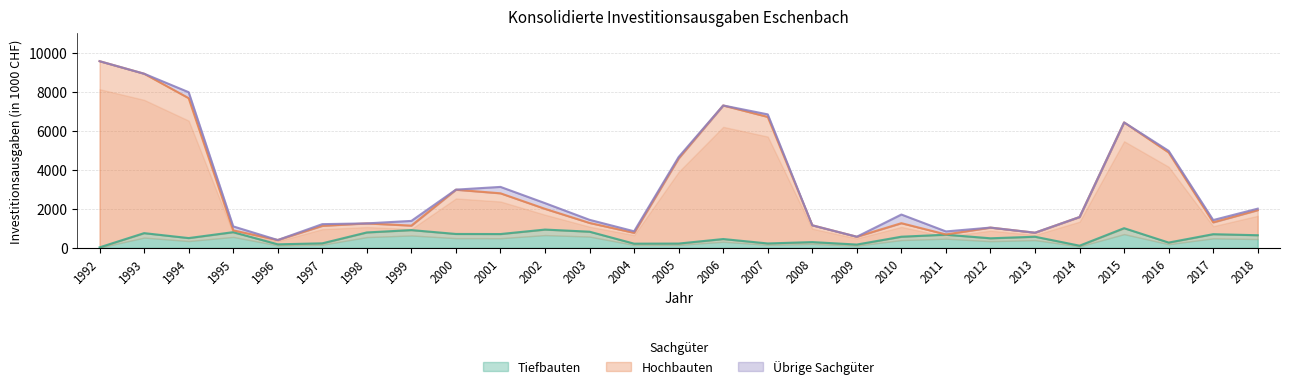

What is the difference between the Hochbauten values at 1995 and 1992?

8671